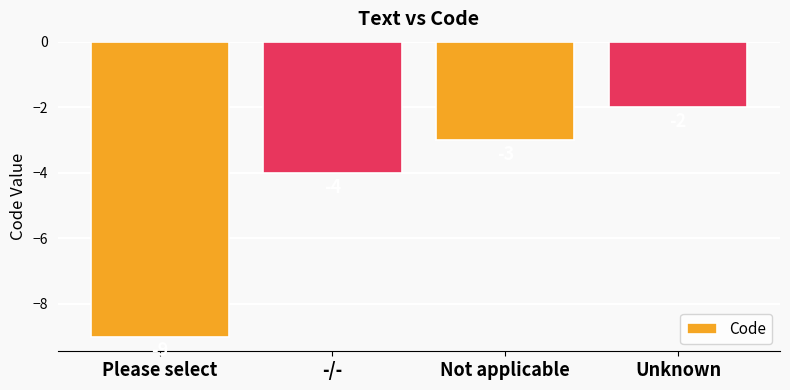

Where is the data nearest to the value -5?

-/-